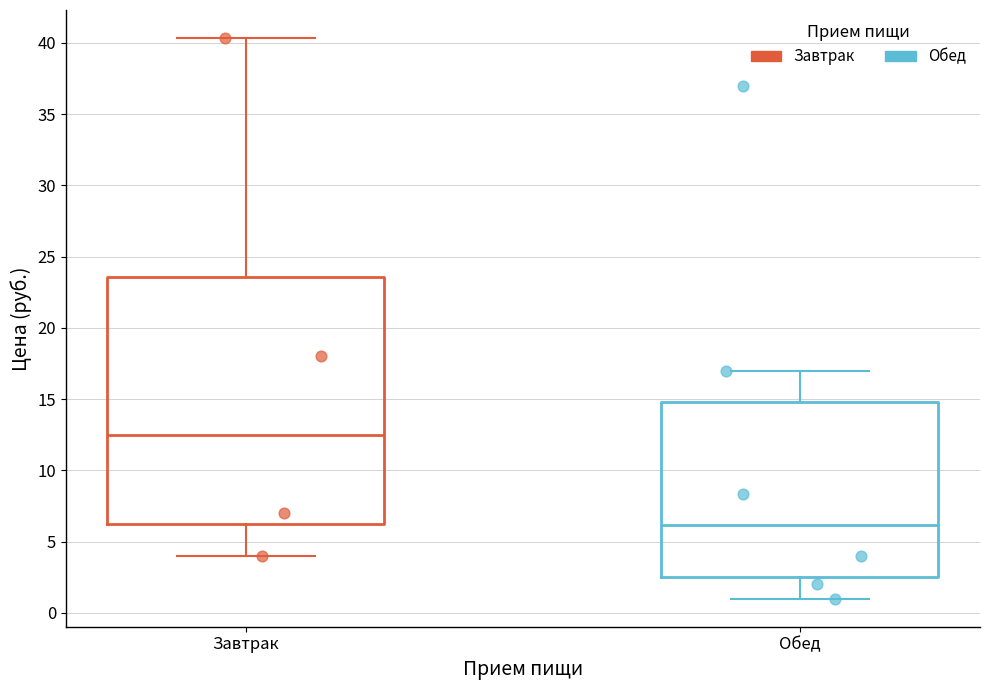

Reading left to right, read every box against the y-axis: the position of its median line, the range the box covers, and the ends of its whiskers. The values are not printed on the chart, so give them approximately, as read against the axis.

Завтрак: median 12.5, box 6.5 to 23.5, whiskers 4.0 to 40.5
Обед: median 6.0, box 2.5 to 15.0, whiskers 1.0 to 17.0